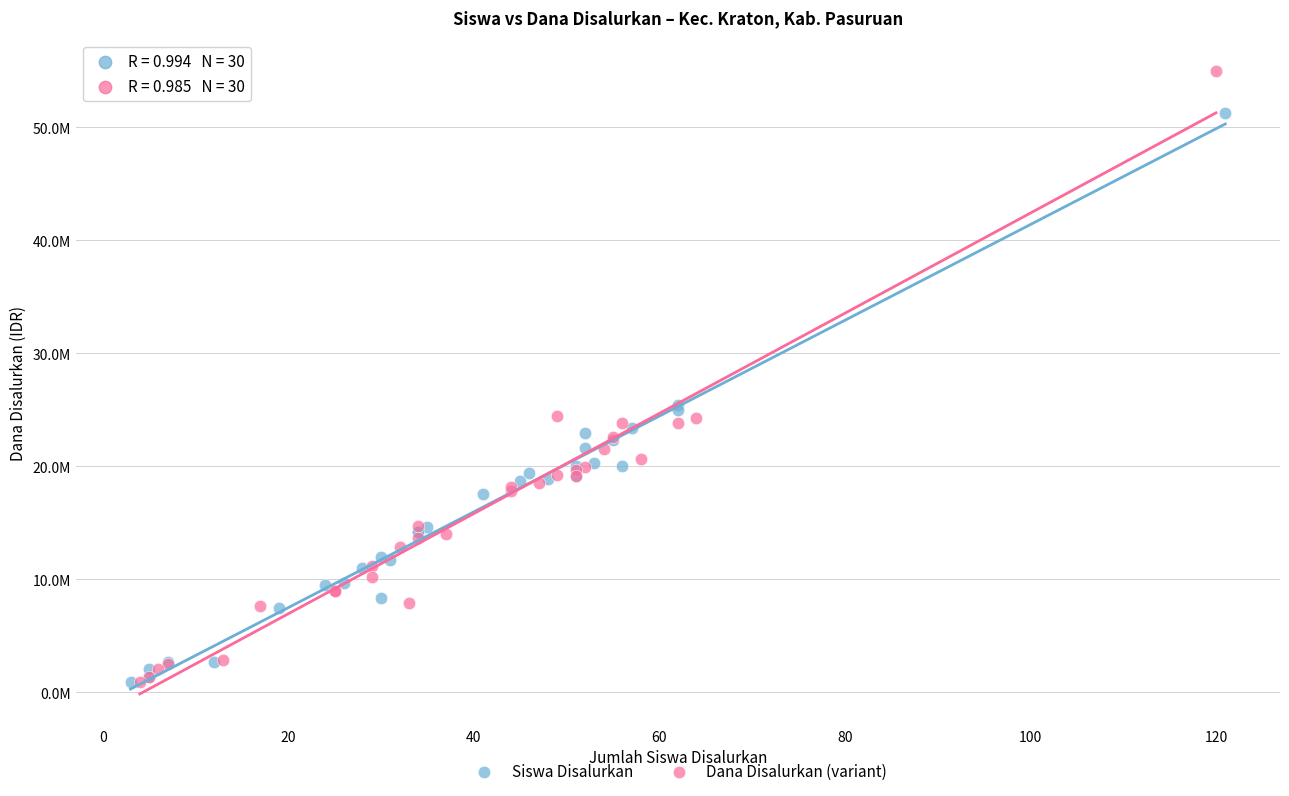

What are all the series names shown in the legend?

Siswa Disalurkan, Dana Disalurkan (variant)